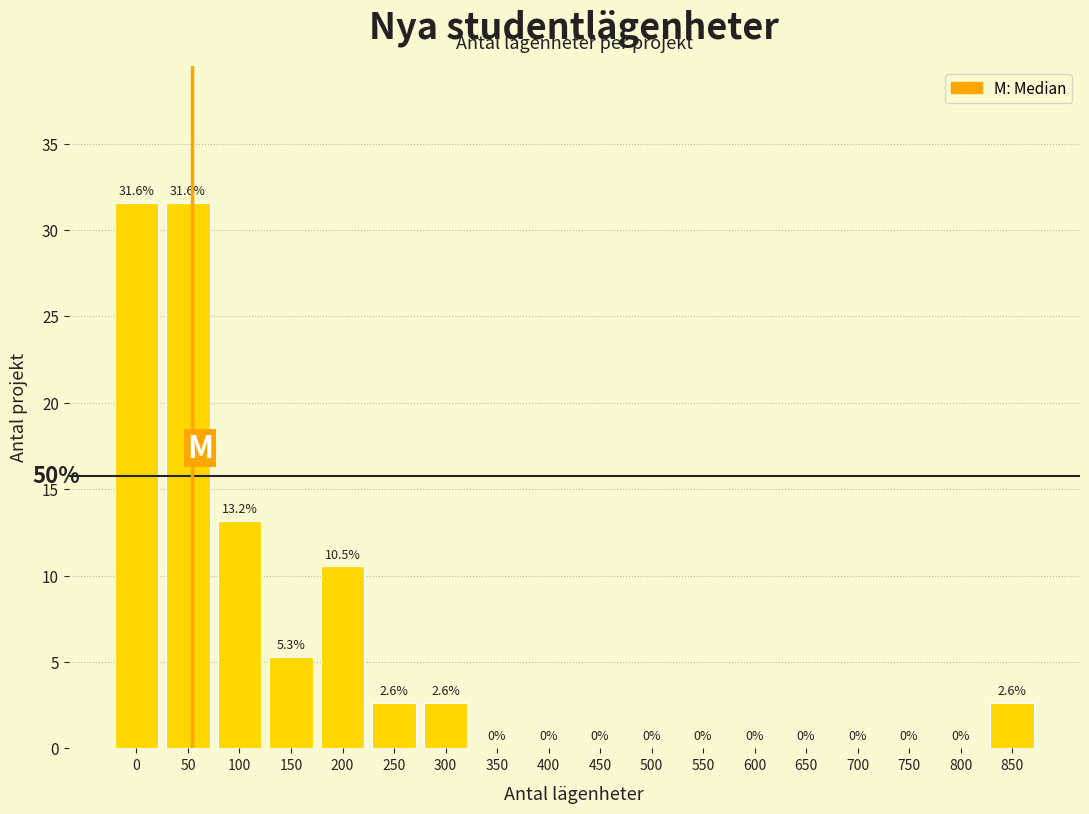

Reading left to right, what are all the values shown in this chart?

0=31.6	50=31.6	100=13.2	150=5.3	200=10.5	250=2.6	300=2.6	350=0.0	400=0.0	450=0.0	500=0.0	550=0.0	600=0.0	650=0.0	700=0.0	750=0.0	800=0.0	850=2.6